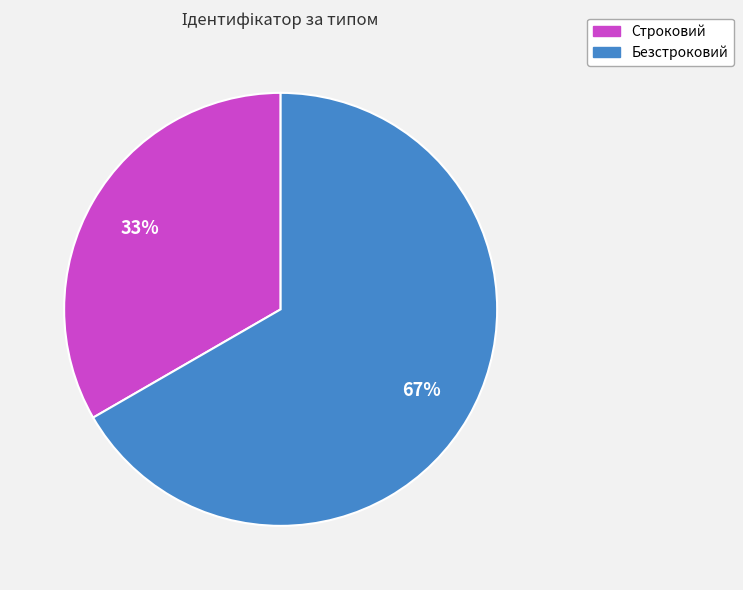

To the nearest percent, what is the average slice percentage?

50%